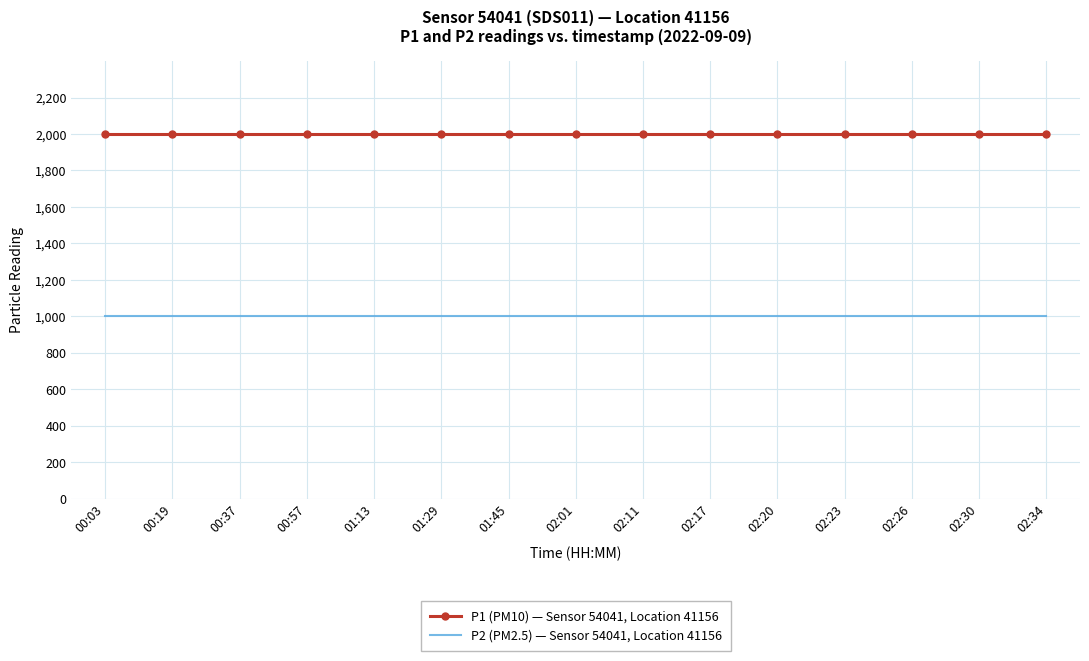

What position from the left is 00:37?

3